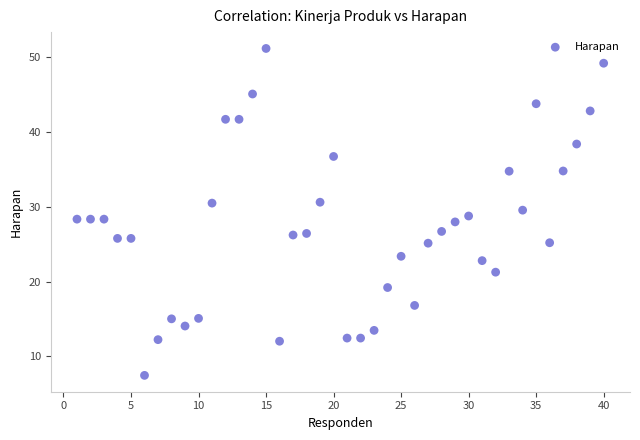

What is the range of X values (max minus min)?

39.0